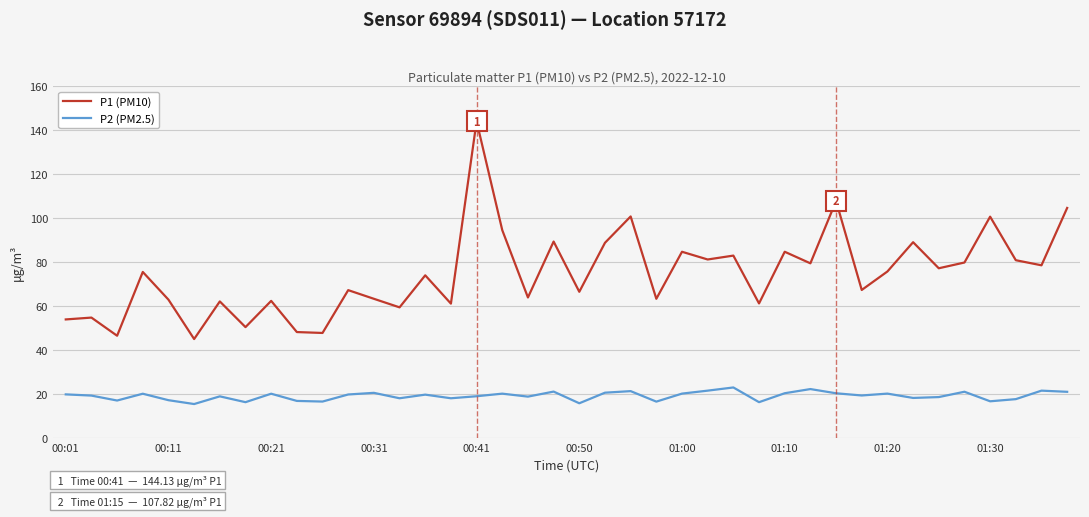

How many distinct data groups are displayed?

2